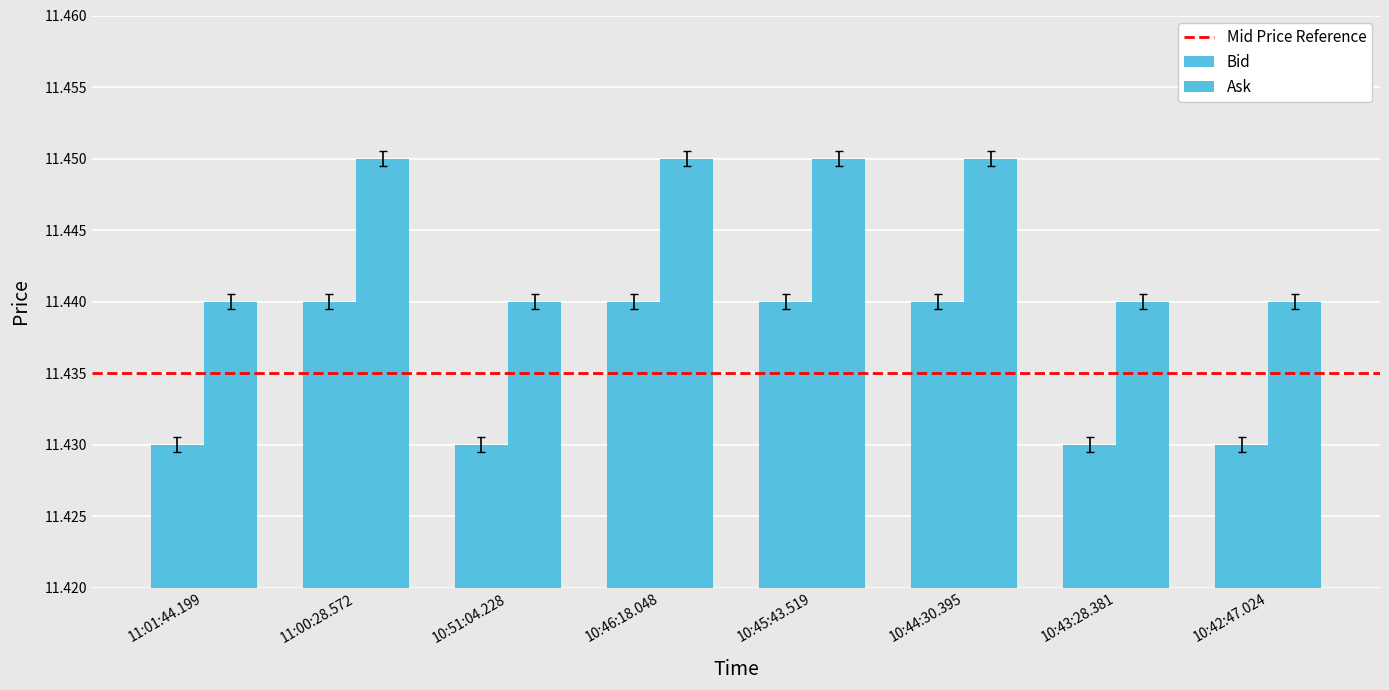

At 10:51:04.228, list the series in order from largest to smallest.

Ask, Bid